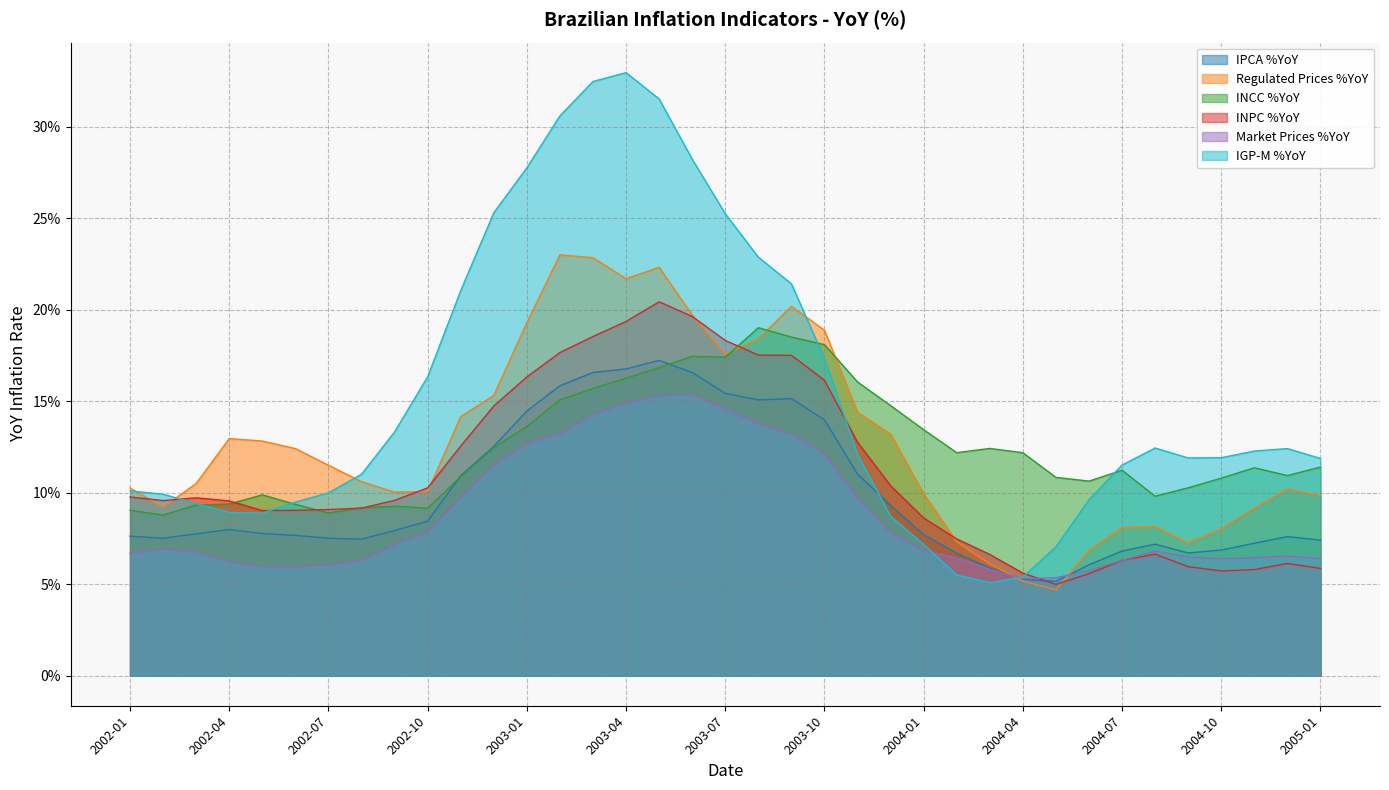

True or false: INPC %YoY has a value of 0.0 at 2002-01.

False